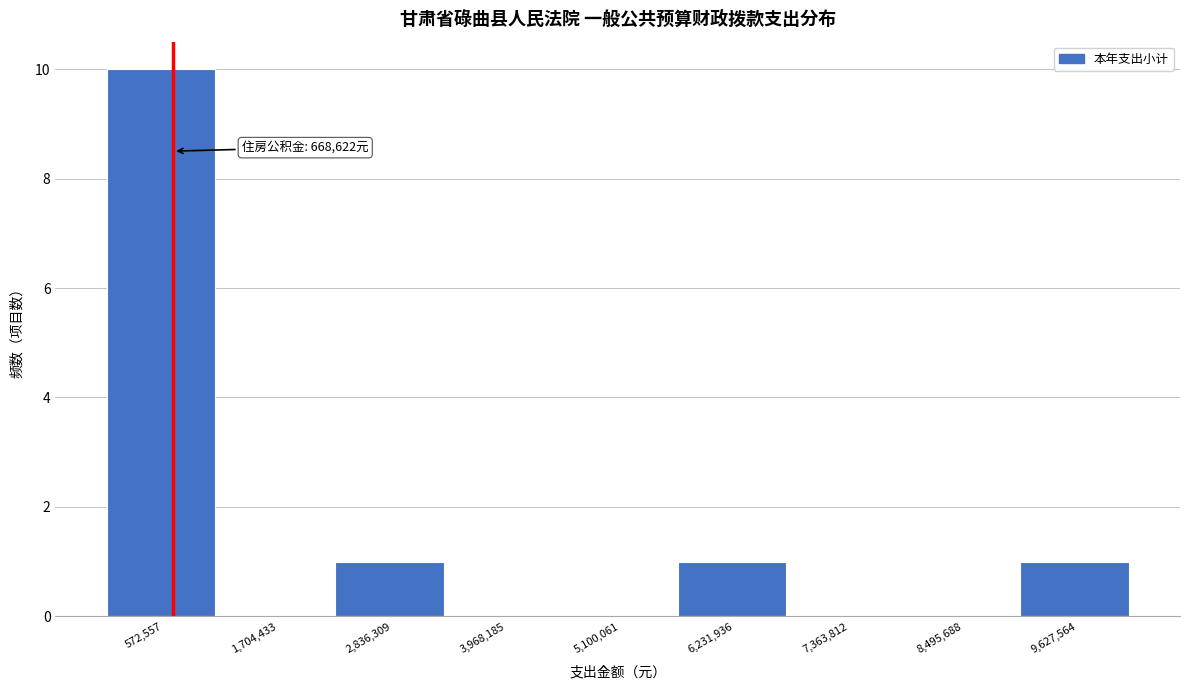

Over which range of the x-axis is the bar tallest?

0 to 1200000